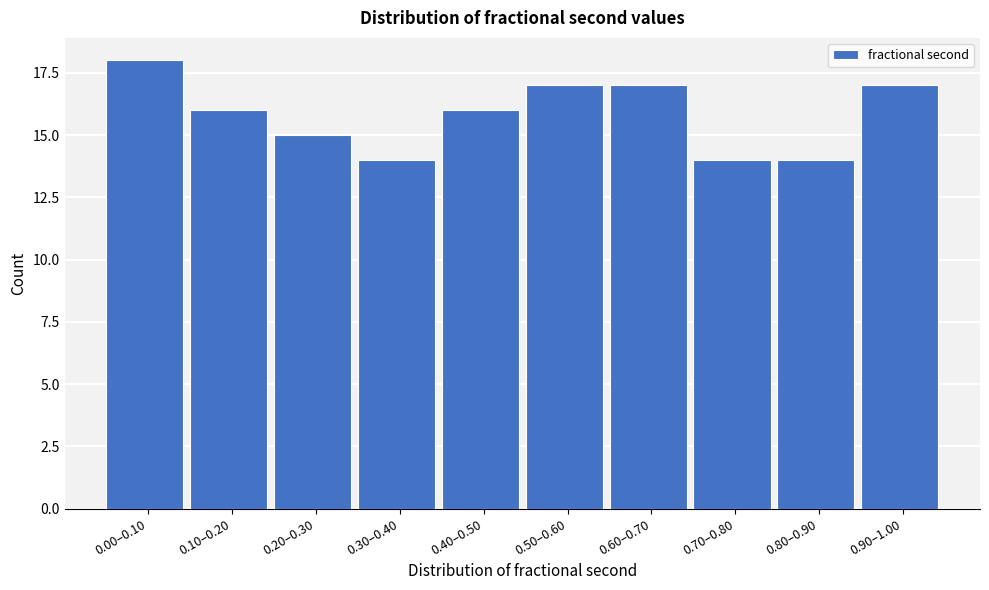

Reading right to left, list all the values displayed in this chart.

17	14	14	17	17	16	14	15	16	18